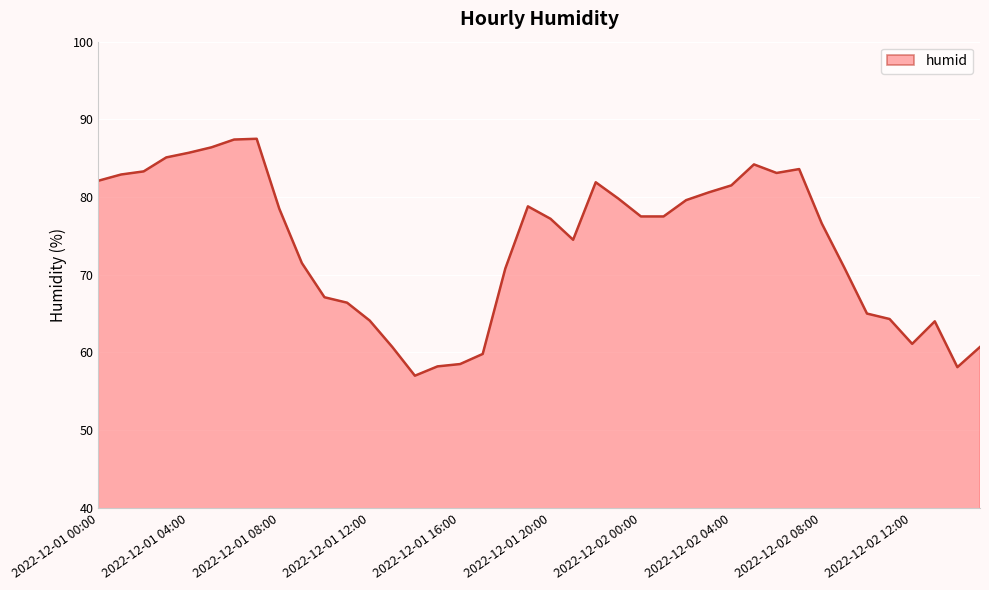

What is the smallest value displayed?

57.0